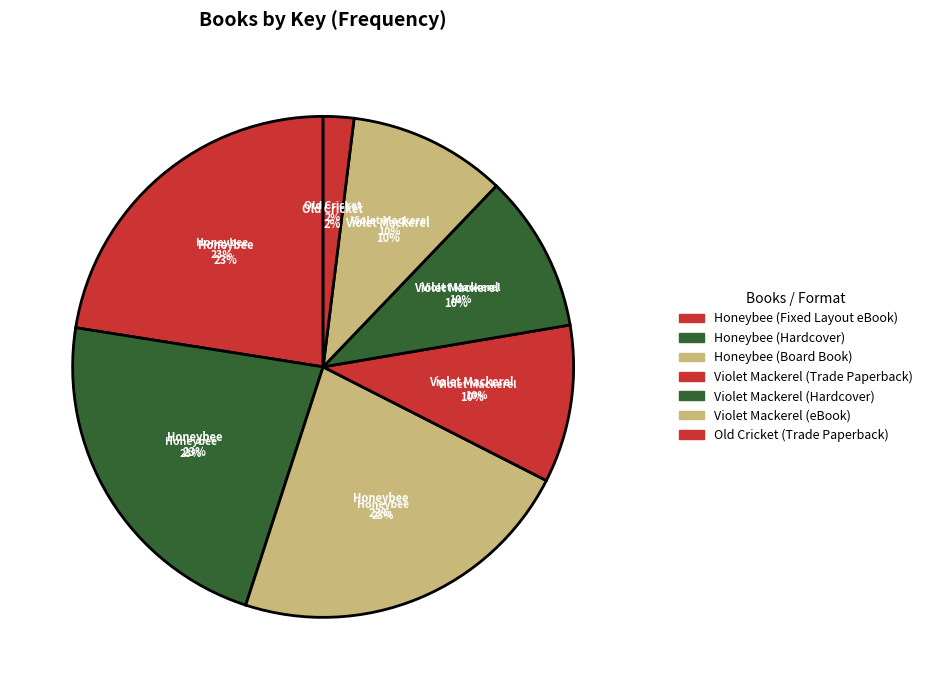

To the nearest percent, what portion does Honeybee (Hardcover) represent?

23%